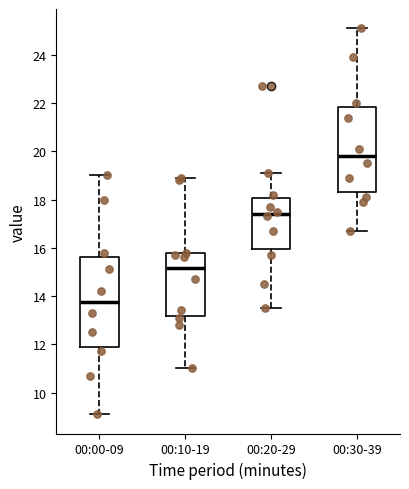

Reading left to right, read every box against the y-axis: the position of its median line, the range the box covers, and the ends of its whiskers. The values are not printed on the chart, so give them approximately, as read against the axis.

00:00-09: median 13.8, box 12.0 to 15.6, whiskers 9.2 to 19.0
00:10-19: median 15.2, box 13.2 to 15.8, whiskers 11.0 to 19.0
00:20-29: median 17.4, box 16.0 to 18.0, whiskers 13.6 to 19.2
00:30-39: median 19.8, box 18.4 to 21.8, whiskers 16.8 to 25.2